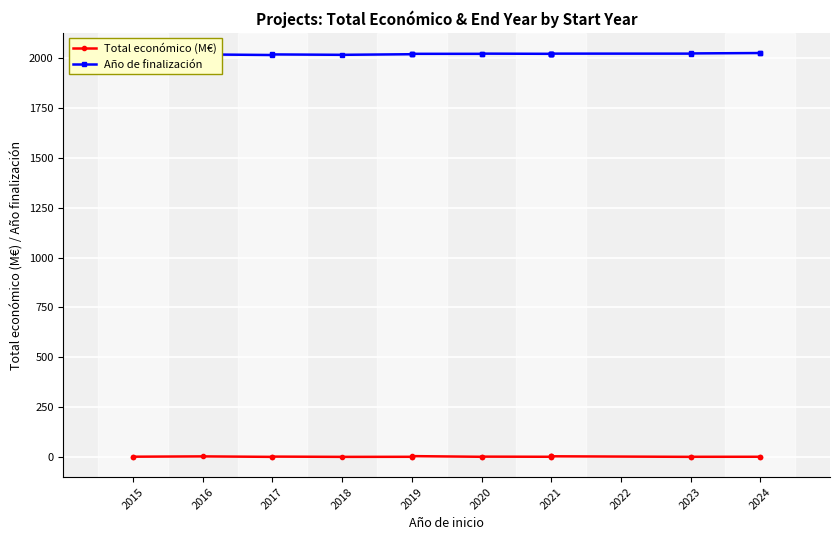

What is the difference between the second highest and minimum values in the Año de finalización series?

10.0